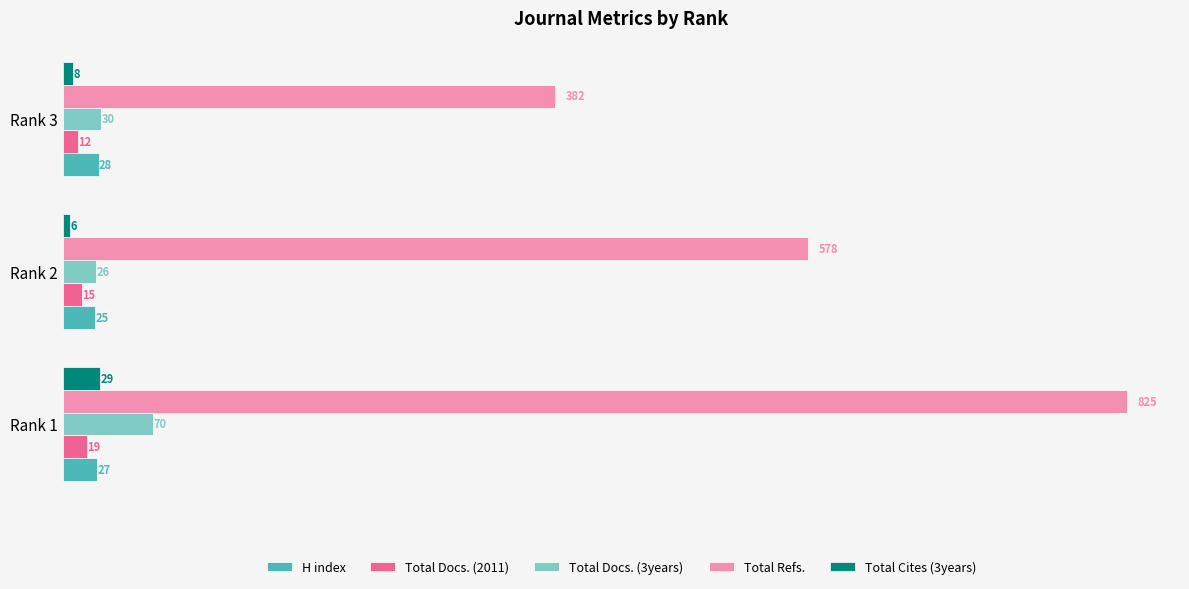

Which series has the largest range (max minus min)?

Total Refs.